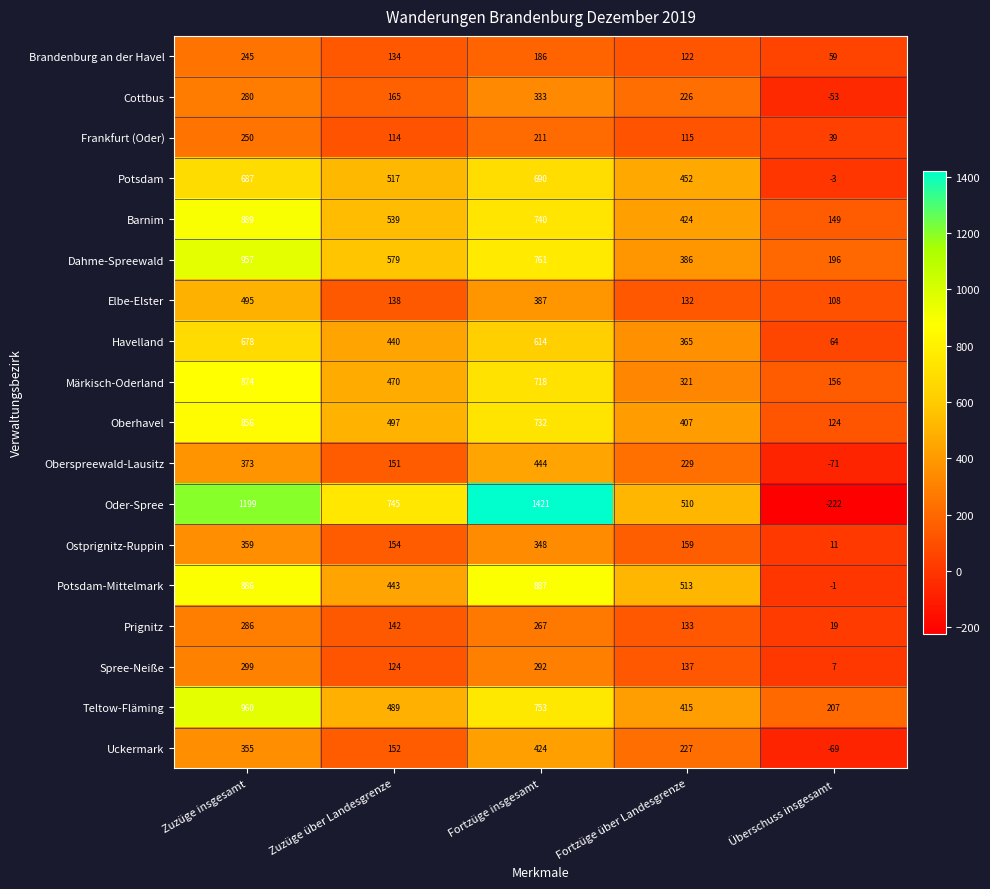

At how many categories does at least one series exceed 406?

4